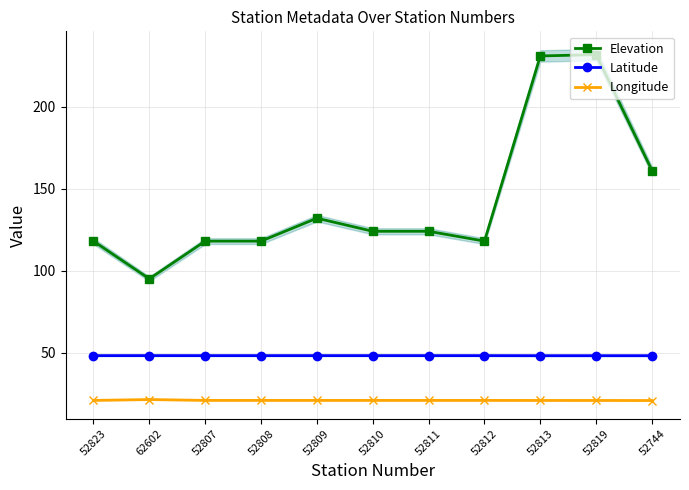

At how many categories does at least one series exceed 180?

2